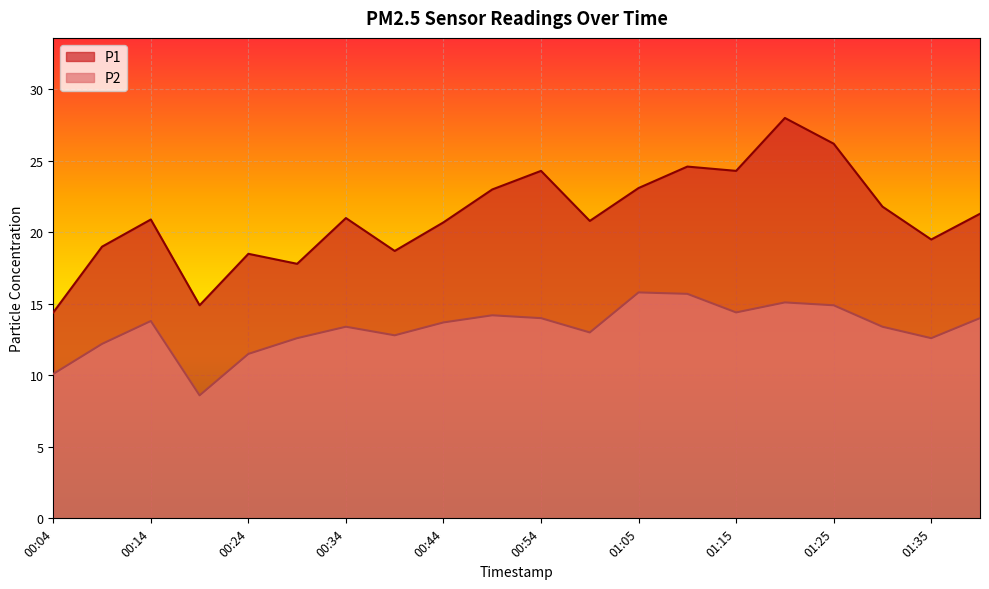

Is it true that P2 equals 15.8 at 01:05?

True